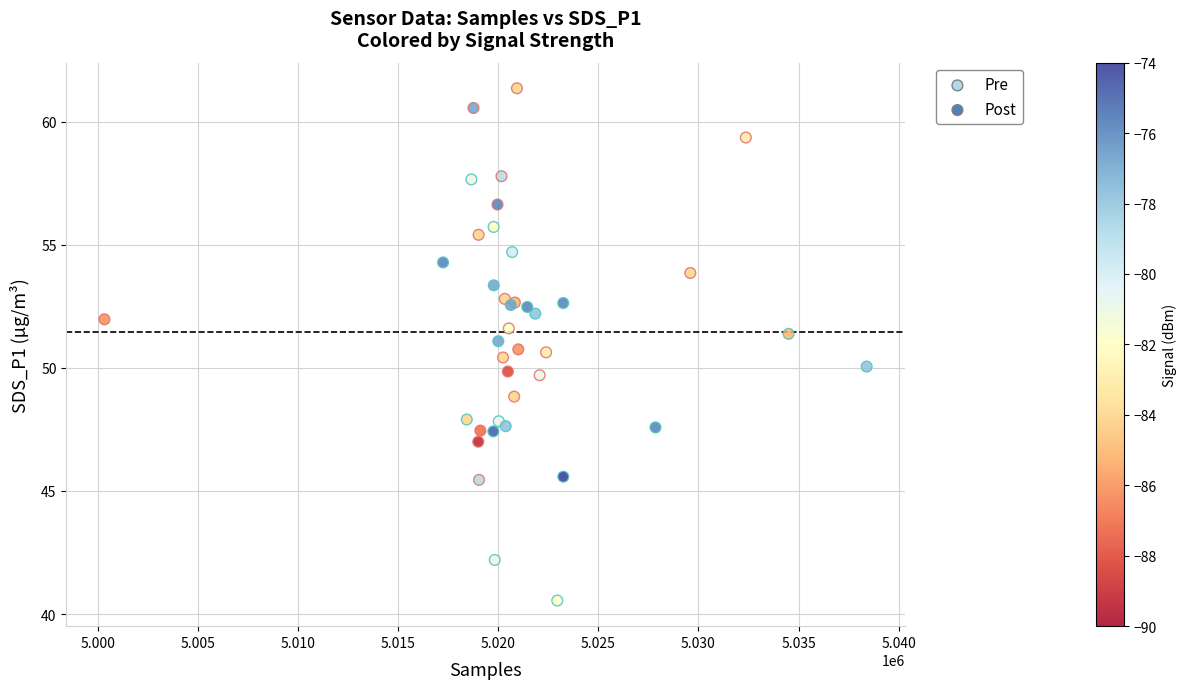

What are all the series names shown in the legend?

Pre, Post